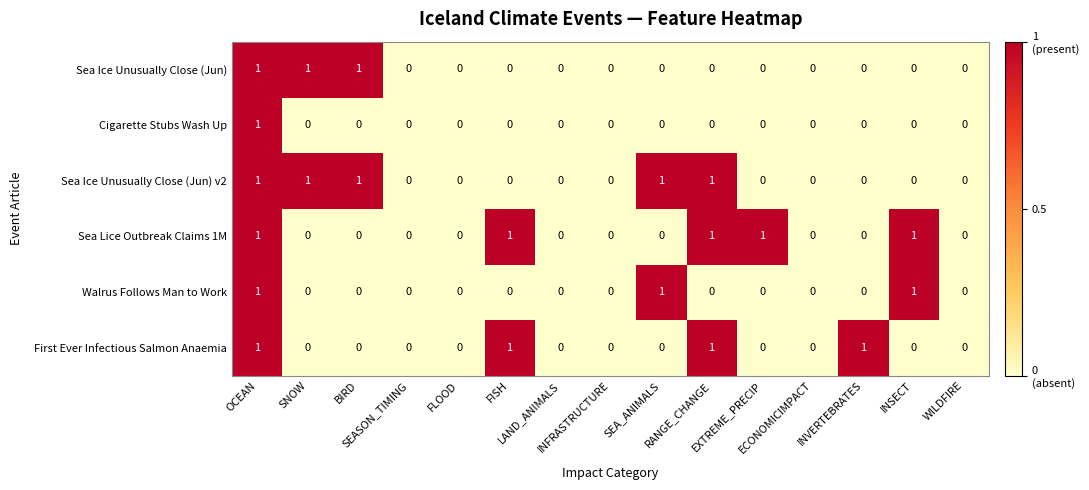

How many Sea Ice Unusually Close (Jun) v2 values are between 0 and 1?

15